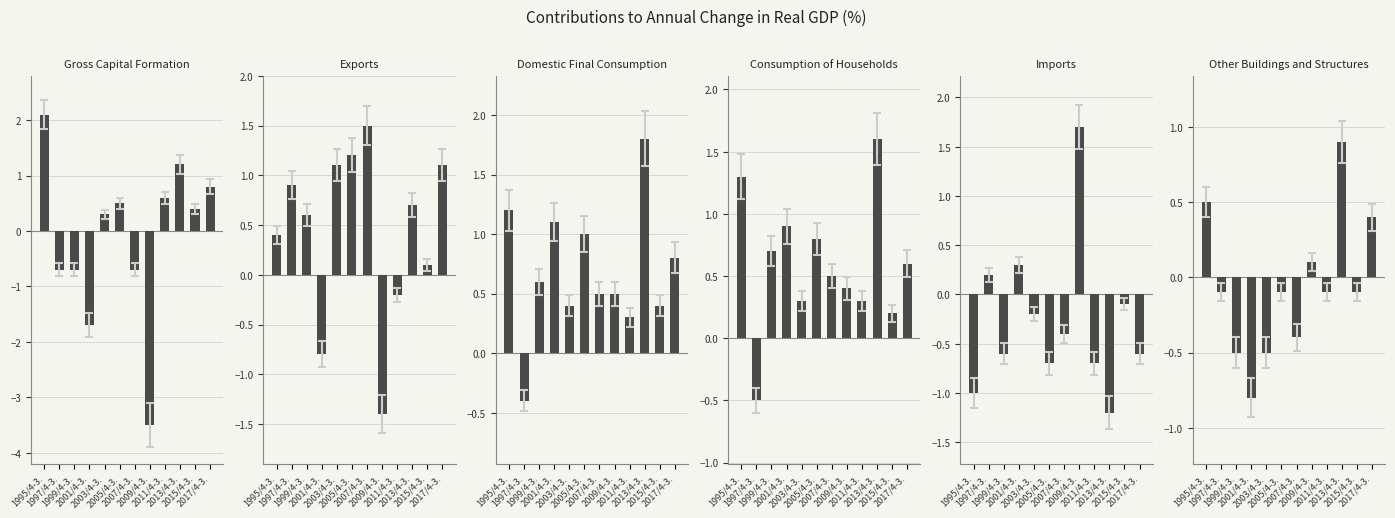

What position from the right is 2003/4-3.?

8